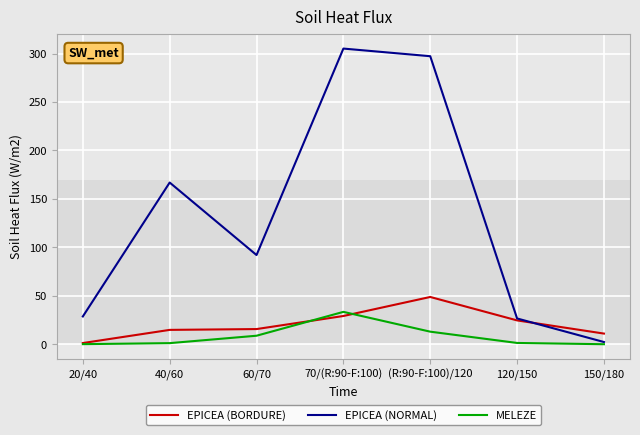

True or false: EPICEA (BORDURE) has a value of 24.6 at 120/150.

True